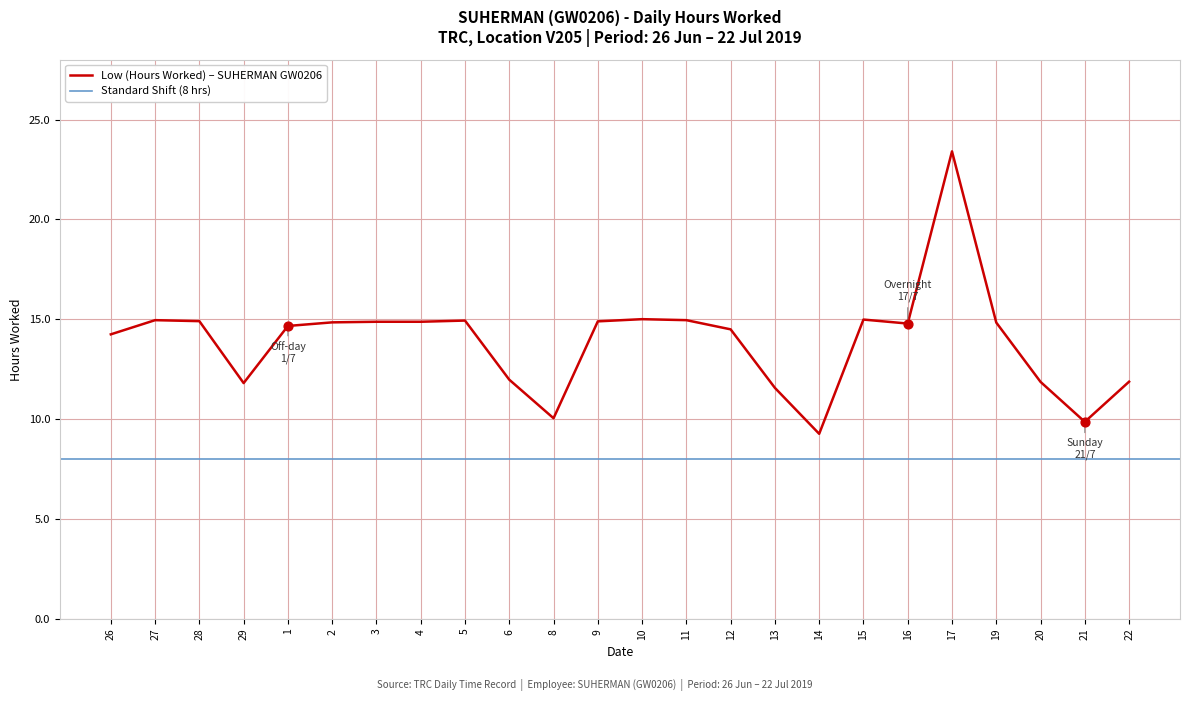

Approximately how many times larger is the value at 15 compared to 16?

1.0